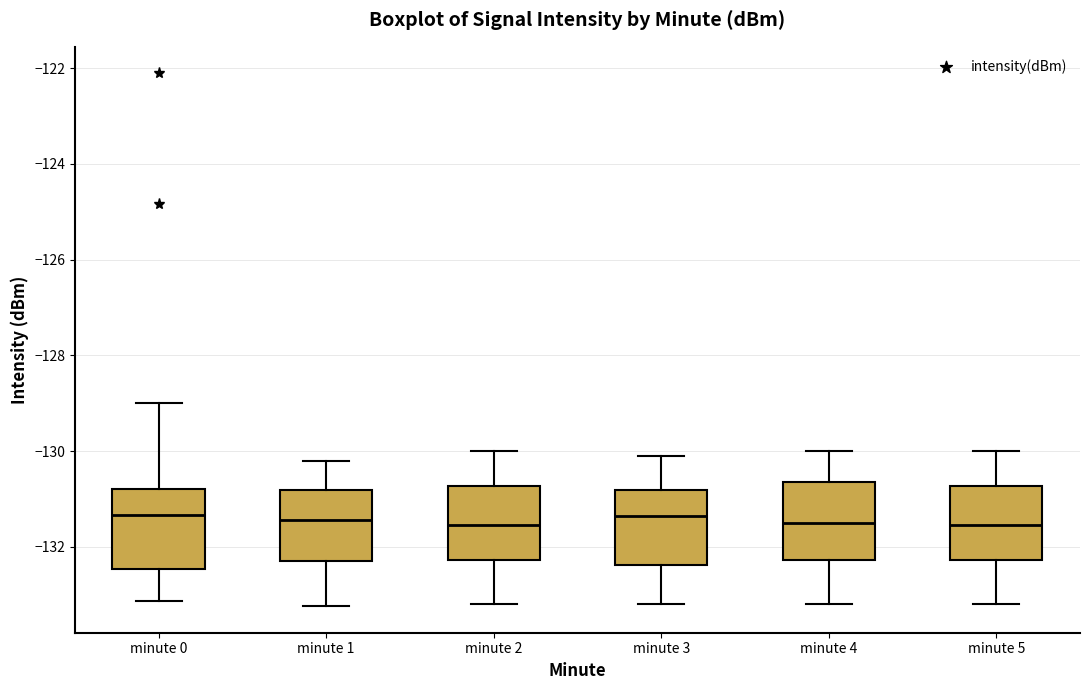

Reading left to right, transcribe this box plot: for each box, give where its median line is, the range the box spans, and where its two whiskers end, as read against the y-axis. The values are not printed on the chart, so give them approximately, as read against the axis.

minute 0: median -131.4, box -132.4 to -130.8, whiskers -133.2 to -129.0
minute 1: median -131.4, box -132.2 to -130.8, whiskers -133.2 to -130.2
minute 2: median -131.6, box -132.2 to -130.8, whiskers -133.2 to -130.0
minute 3: median -131.4, box -132.4 to -130.8, whiskers -133.2 to -130.0
minute 4: median -131.4, box -132.2 to -130.6, whiskers -133.2 to -130.0
minute 5: median -131.6, box -132.2 to -130.8, whiskers -133.2 to -130.0